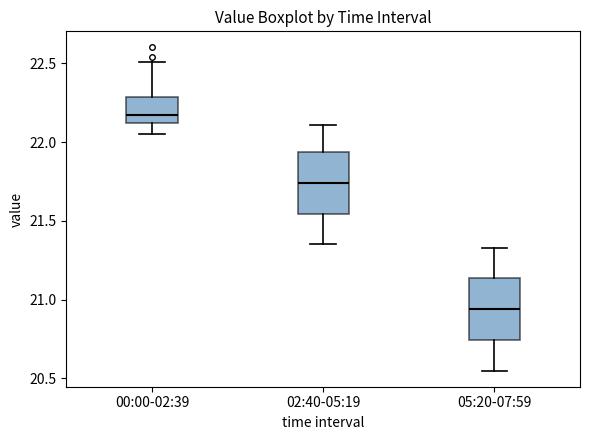

Reading left to right, read every box against the y-axis: the position of its median line, the range the box covers, and the ends of its whiskers. The values are not printed on the chart, so give them approximately, as read against the axis.

00:00-02:39: median 22.15, box 22.10 to 22.30, whiskers 22.05 to 22.50
02:40-05:19: median 21.75, box 21.55 to 21.95, whiskers 21.35 to 22.10
05:20-07:59: median 20.95, box 20.75 to 21.15, whiskers 20.55 to 21.35